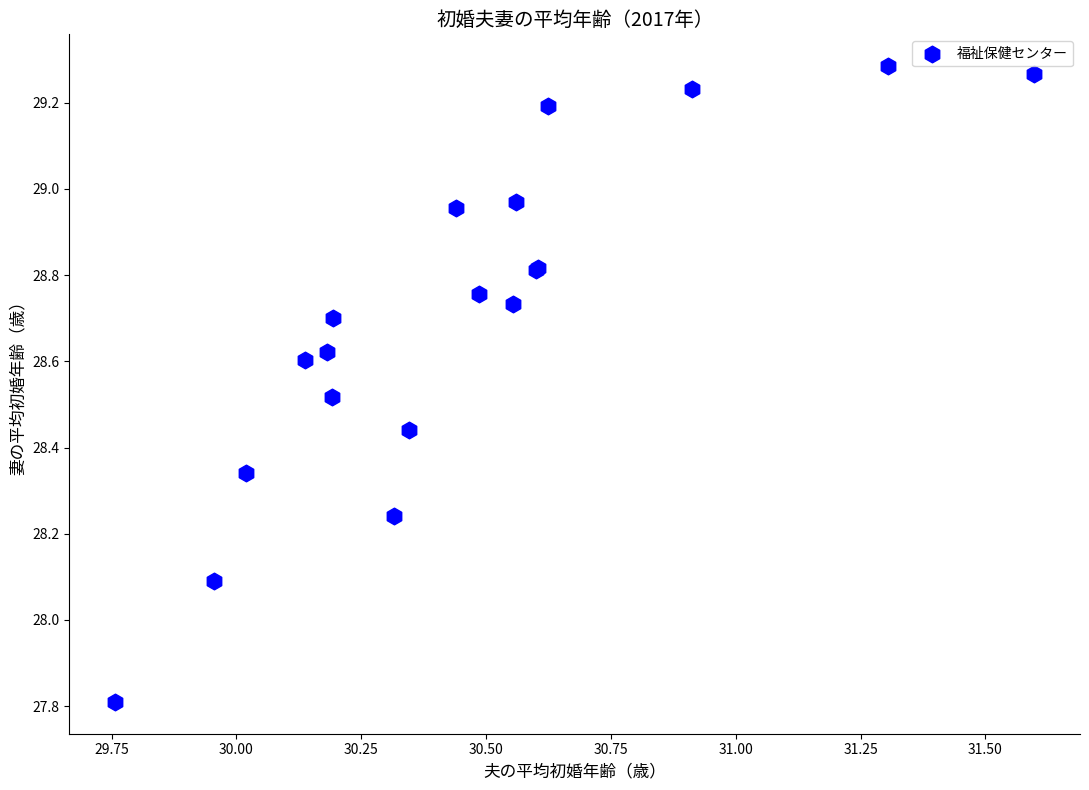

What Y value in the scatter plot is closest to 28?

28.1